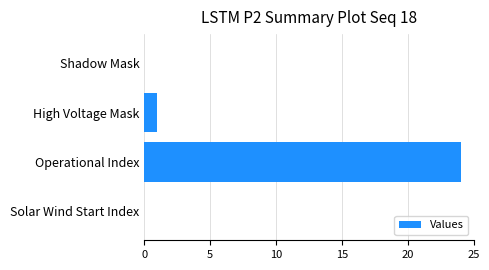

Between Shadow Mask and High Voltage Mask, which is larger?

High Voltage Mask